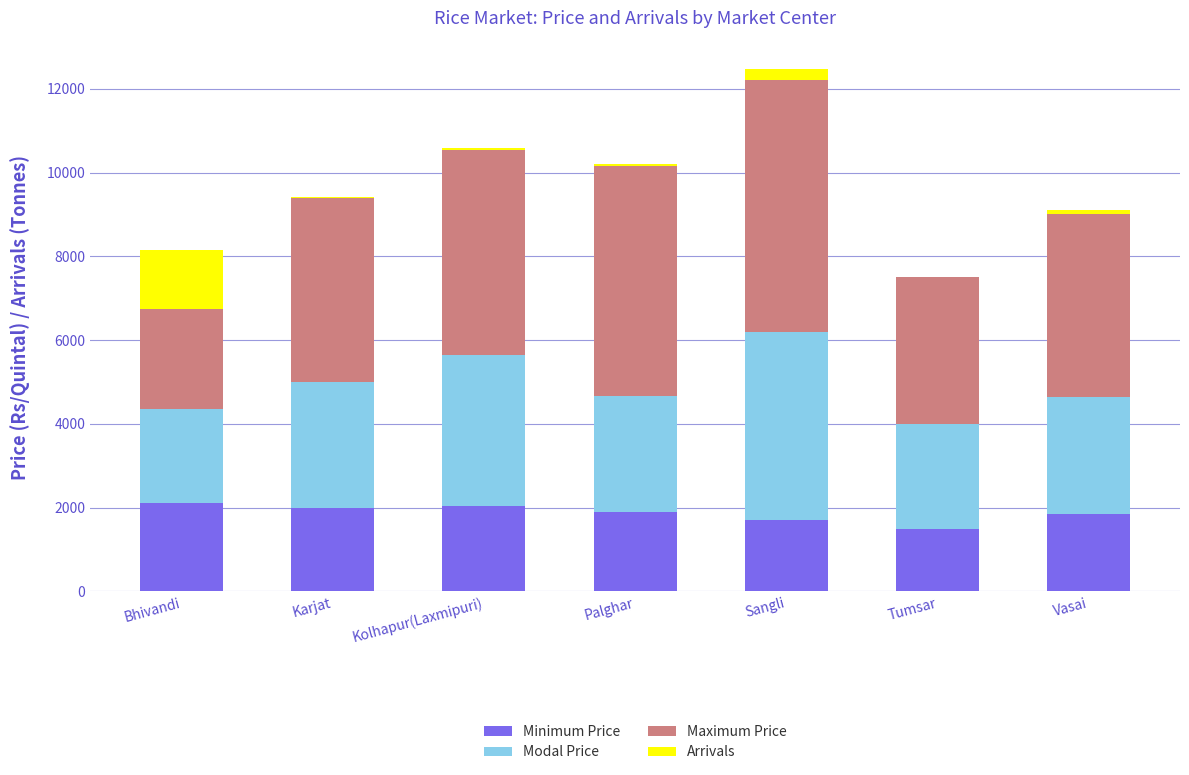

At which category is the sum across all series the highest?

Sangli